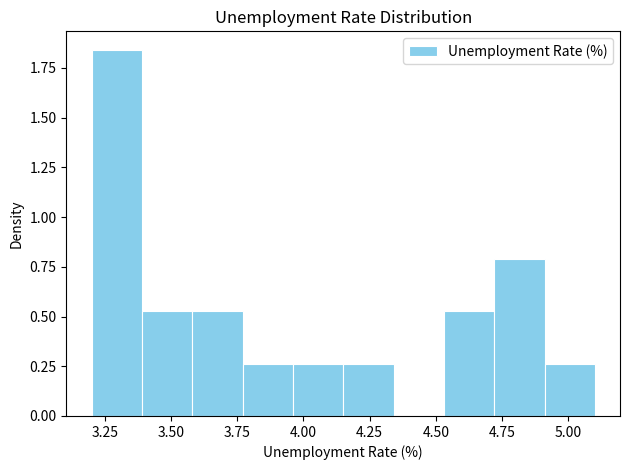

Around what value on the x-axis is the tallest bar? Give the approximate position of its centre, as read against the axis.

3.30